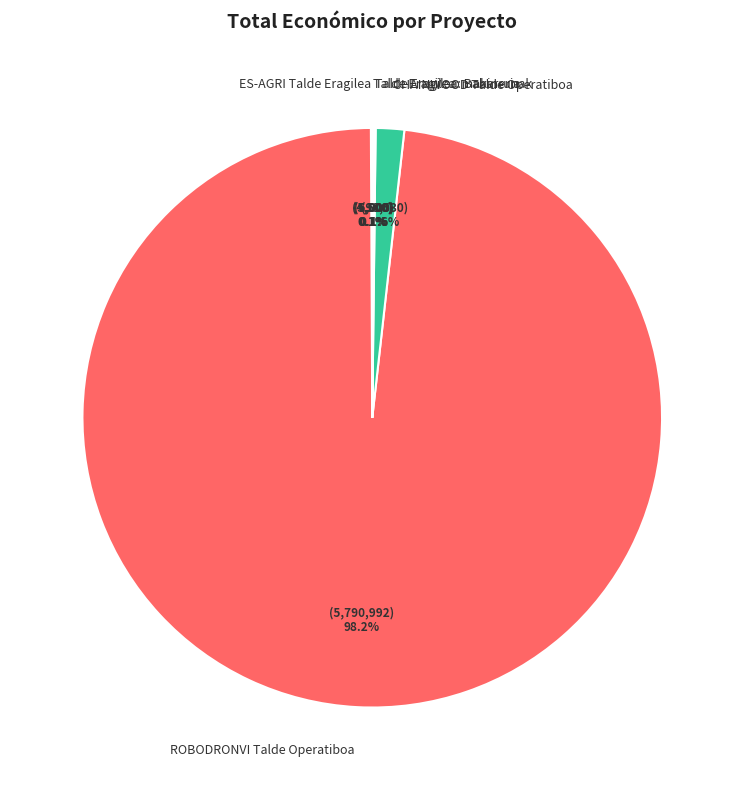

Which slice is the largest?

ROBODRONVI Talde Operatiboa